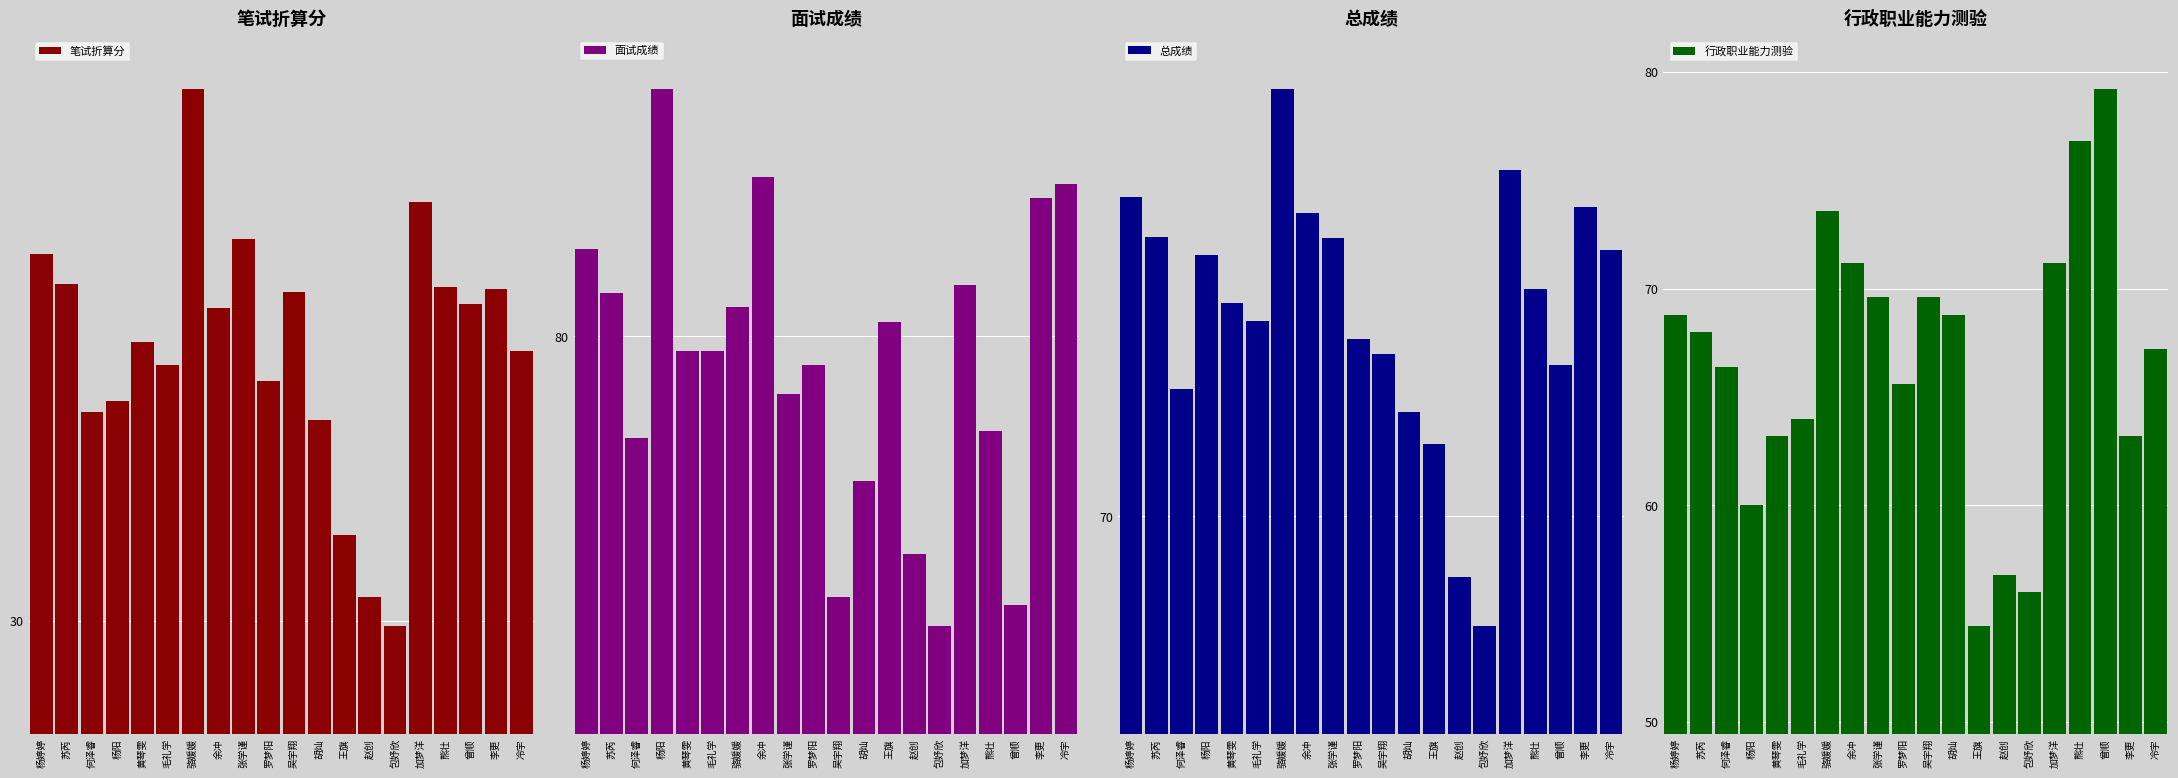

How many bars are there in each group?

4